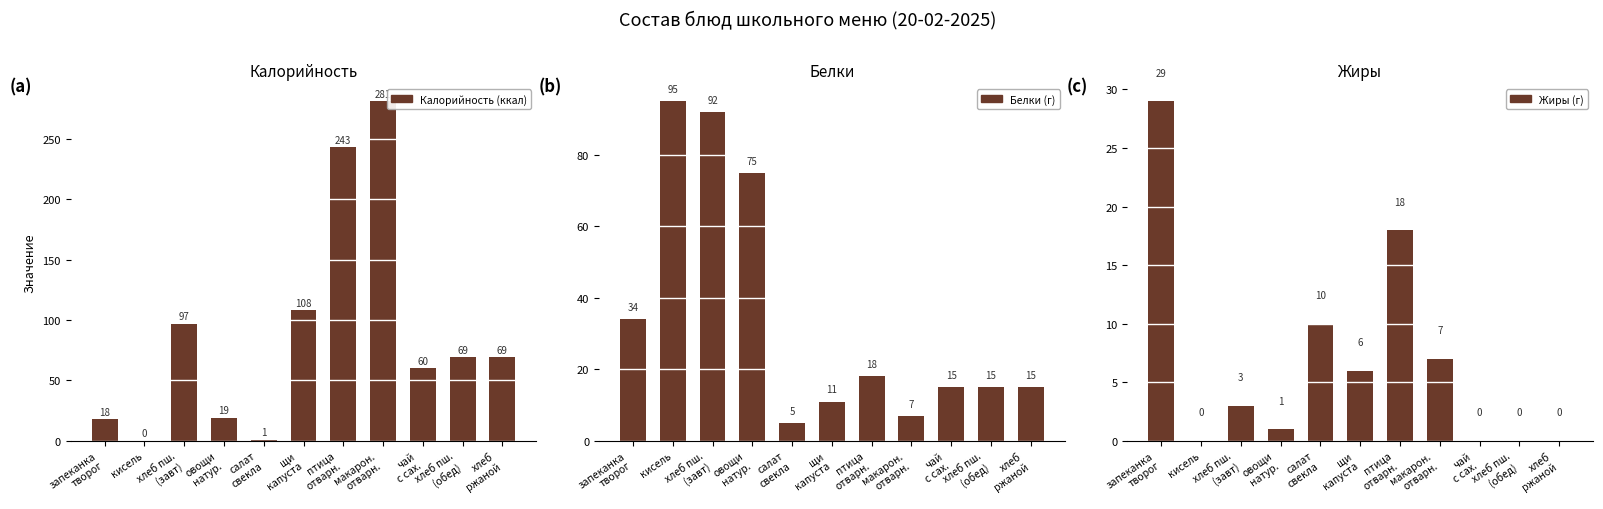

Reading right to left, transcribe all the data shown in this chart.

Калорийность (ккал): хлеб
ржаной=69	хлеб пш.
(обед)=69	чай
с сах.=60	макарон.
отварн.=281	птица
отварн.=243	щи
капуста=108	салат
свекла=1	овощи
натур.=19	хлеб пш.
(завт)=97	кисель=0	запеканка
творог=18
Белки (г): хлеб
ржаной=15	хлеб пш.
(обед)=15	чай
с сах.=15	макарон.
отварн.=7	птица
отварн.=18	щи
капуста=11	салат
свекла=5	овощи
натур.=75	хлеб пш.
(завт)=92	кисель=95	запеканка
творог=34
Жиры (г): хлеб
ржаной=0	хлеб пш.
(обед)=0	чай
с сах.=0	макарон.
отварн.=7	птица
отварн.=18	щи
капуста=6	салат
свекла=10	овощи
натур.=1	хлеб пш.
(завт)=3	кисель=0	запеканка
творог=29